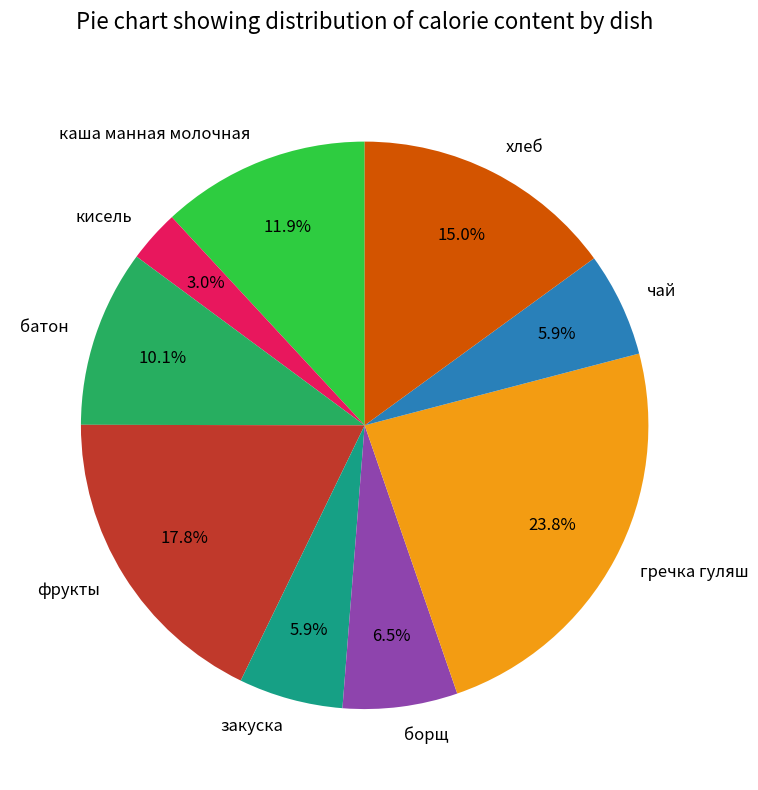

What percentage is NOT represented by гречка гуляш?

76.2%